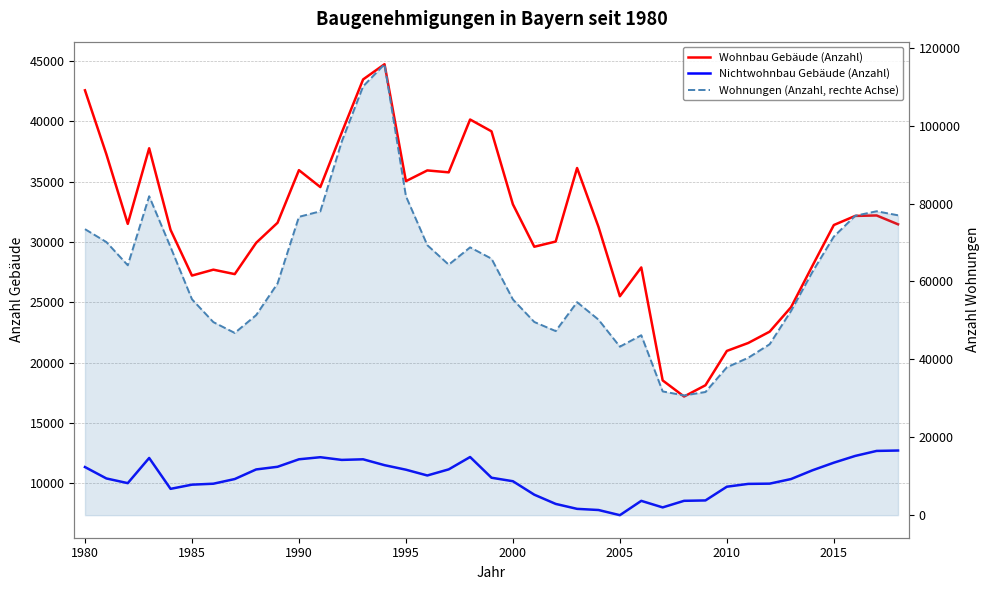

List the series in order of their peak value, highest first.

Wohnungen (Anzahl, rechte Achse), Wohnbau Gebäude (Anzahl), Nichtwohnbau Gebäude (Anzahl)